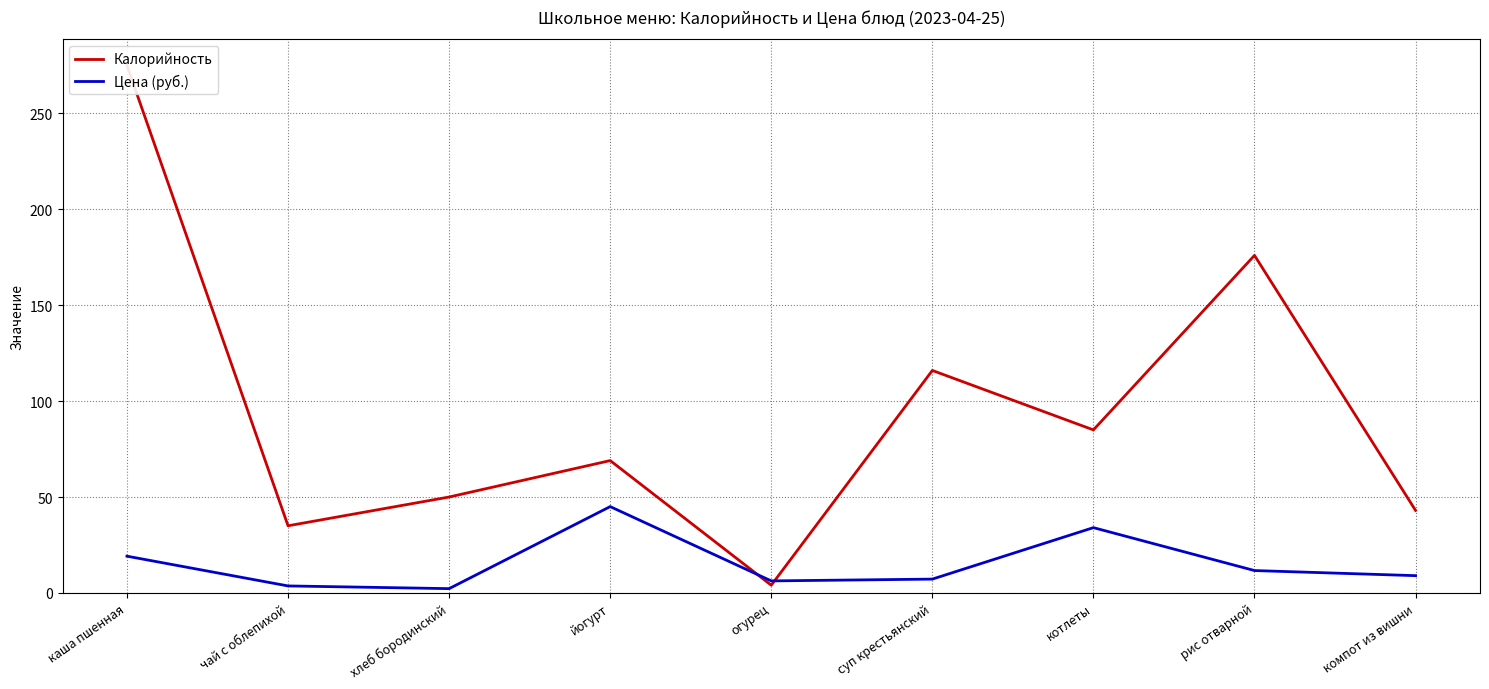

What is the smallest value displayed?

2.2